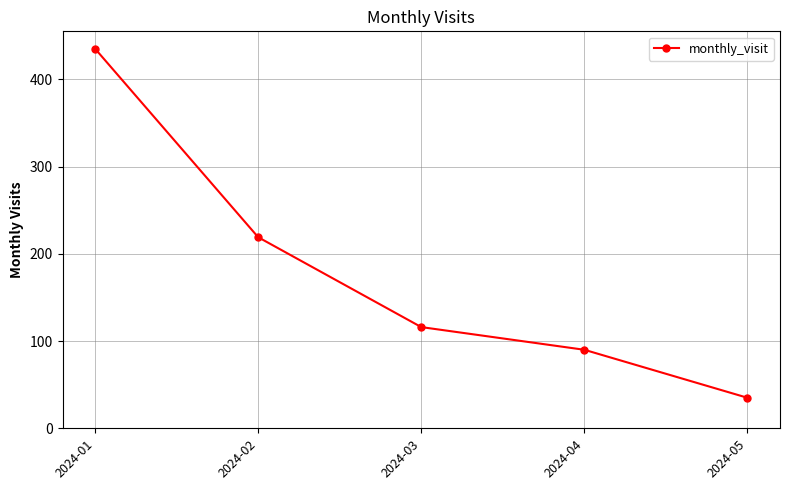

Is this an area chart (filled region under the line)?

No